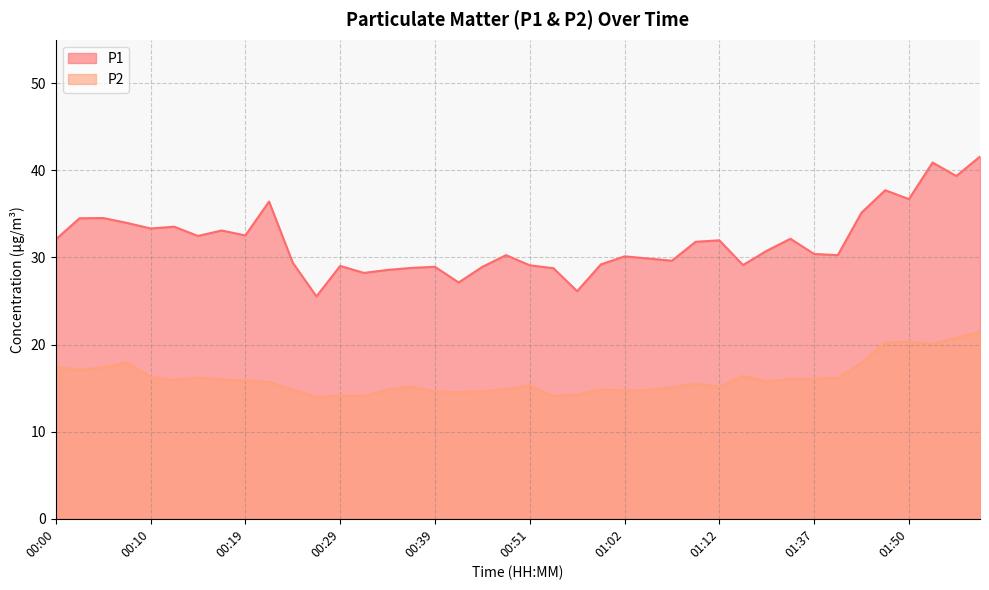

At which category does P1 reach its first local peak?

00:05